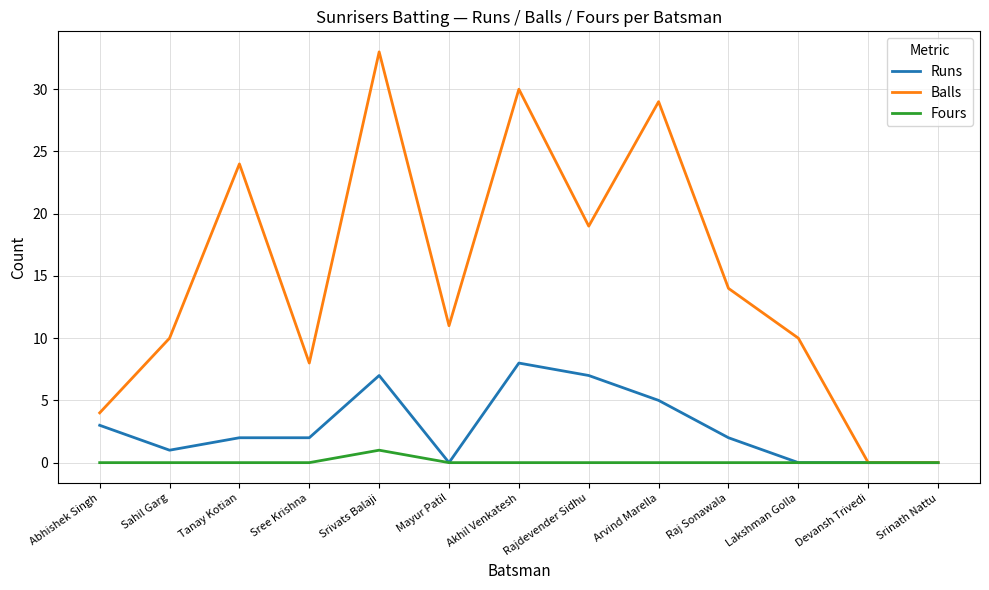

Which series has the widest spread of values?

Balls